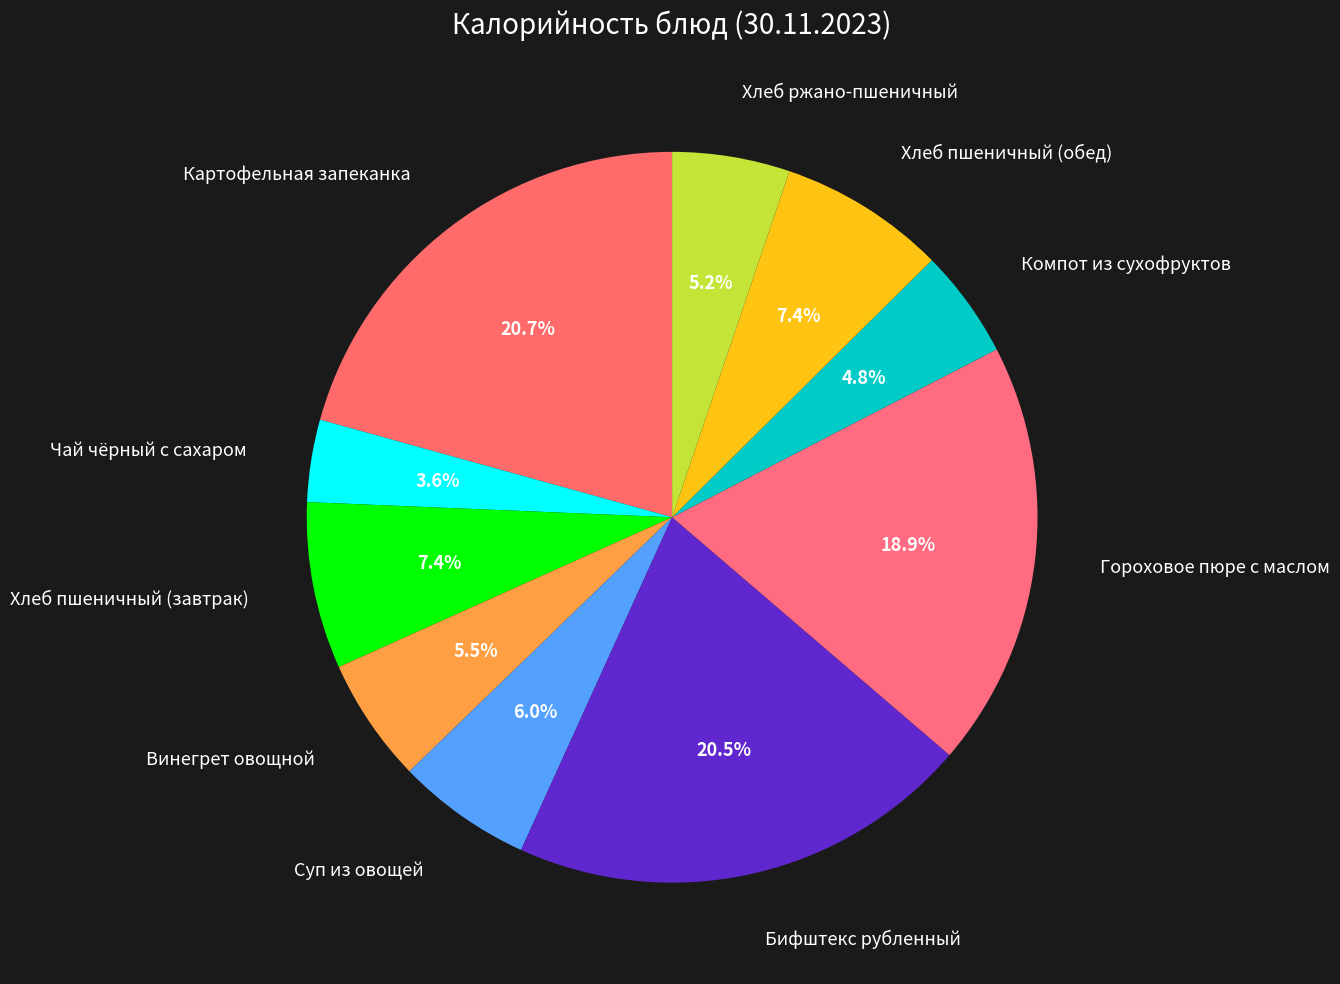

How many segments does this pie chart have?

10